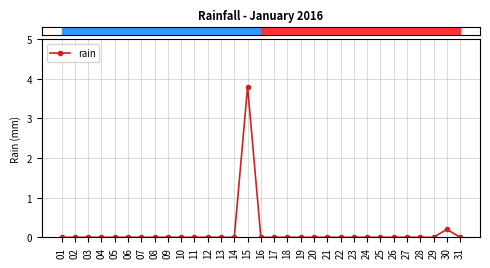

Reading left to right, extract all data points from this chart.

0.0	0.0	0.0	0.0	0.0	0.0	0.0	0.0	0.0	0.0	0.0	0.0	0.0	0.0	3.8	0.0	0.0	0.0	0.0	0.0	0.0	0.0	0.0	0.0	0.0	0.0	0.0	0.0	0.0	0.2	0.0